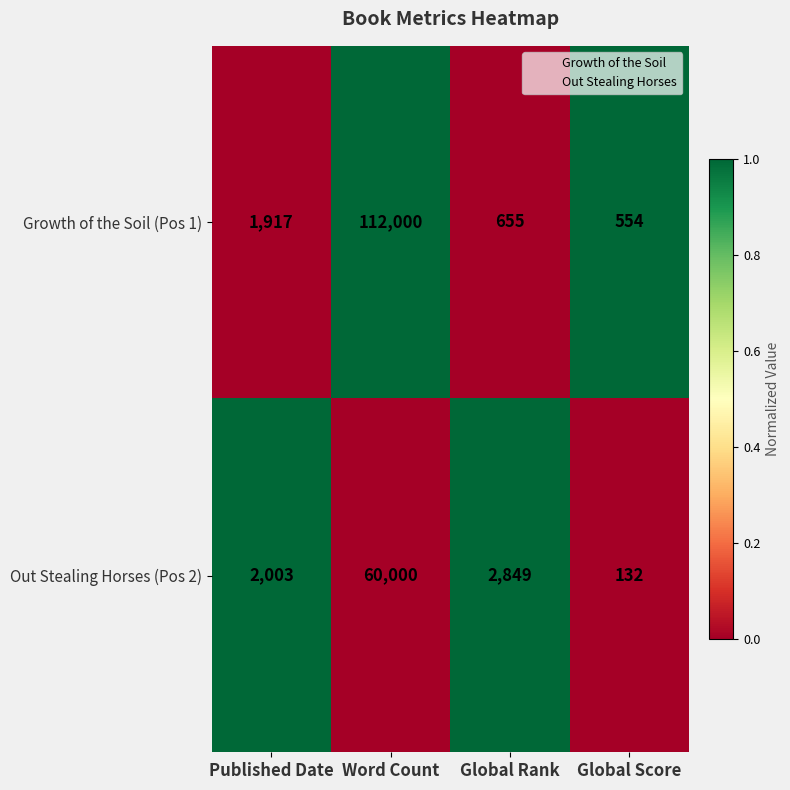

What is the sum of the Out Stealing Horses (Pos 2) values at Global Rank and Global Score?

2981